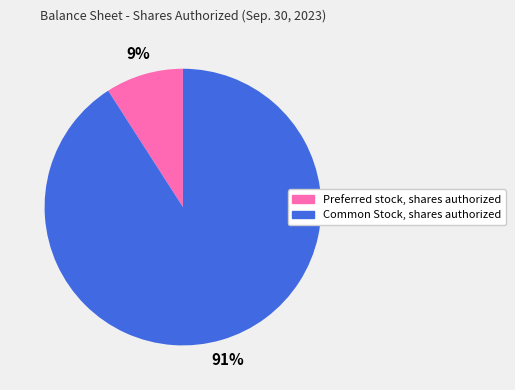

The Common Stock, shares authorized slice represents 91% of the pie. True or false?

True